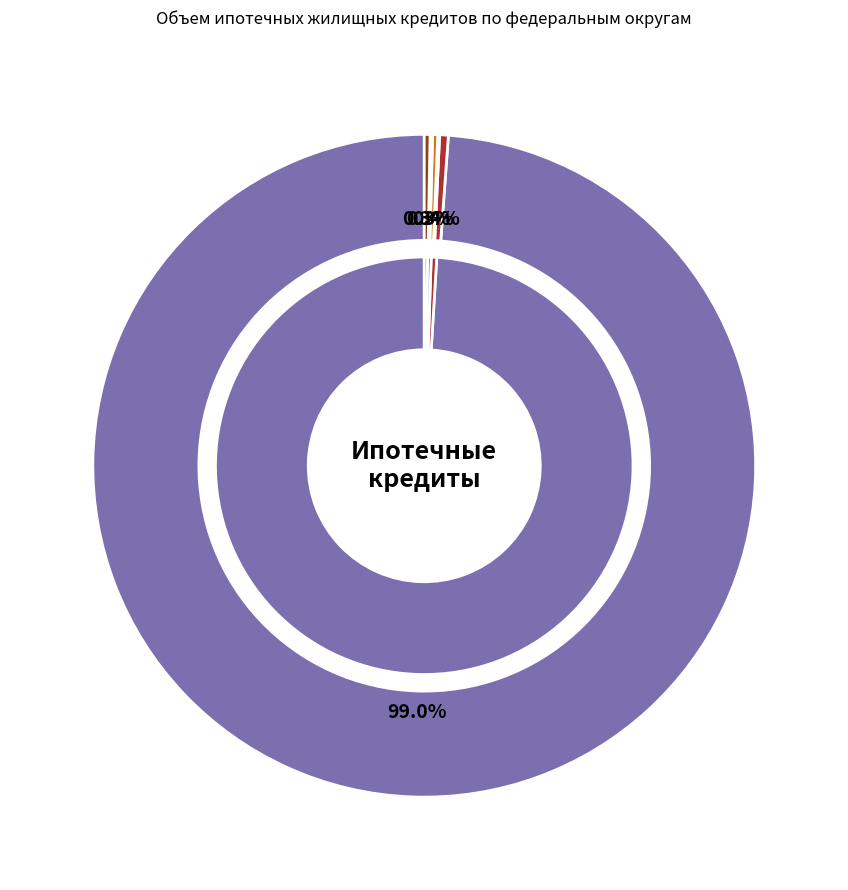

Is it true that Приволжский федеральный округ is 14% of the pie?

False